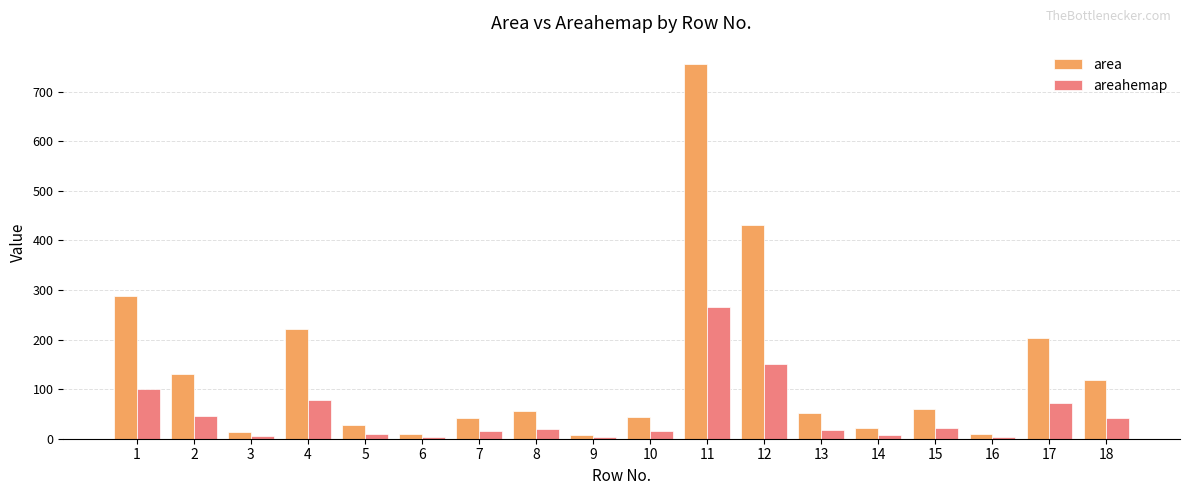

Does the chart contain stacked bars?

No